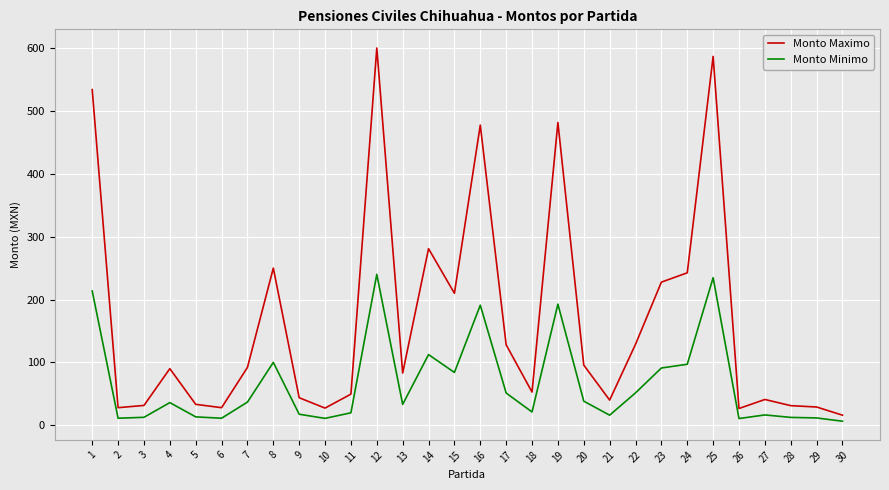

Which series has the largest total across all categories?

Monto Maximo